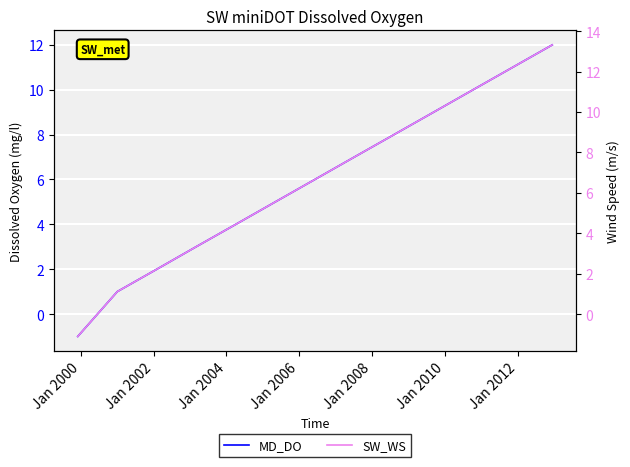

Rank the series by their average value, from highest to lowest.

SW_WS, MD_DO